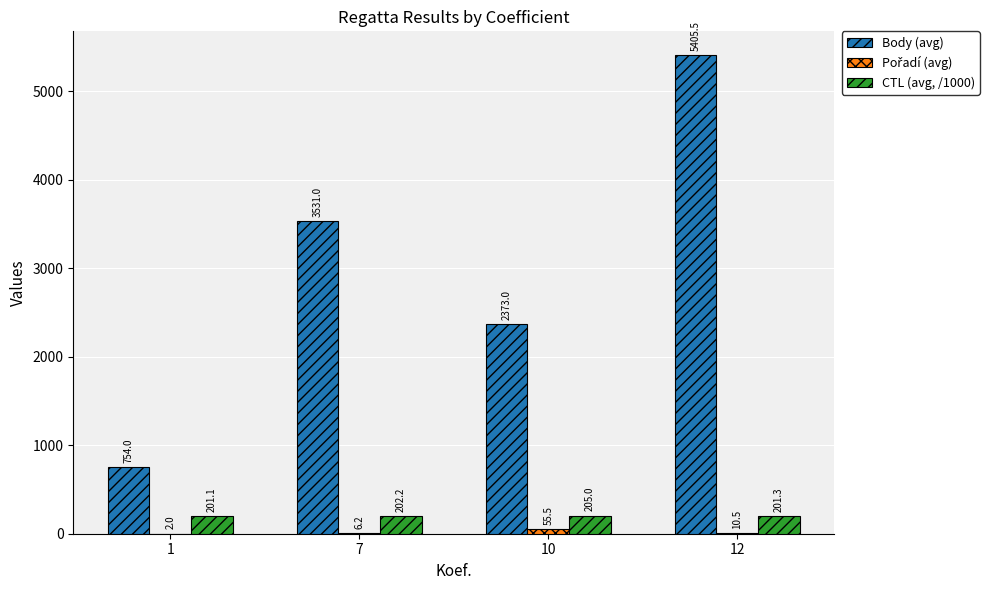

How many distinct data groups are displayed?

3